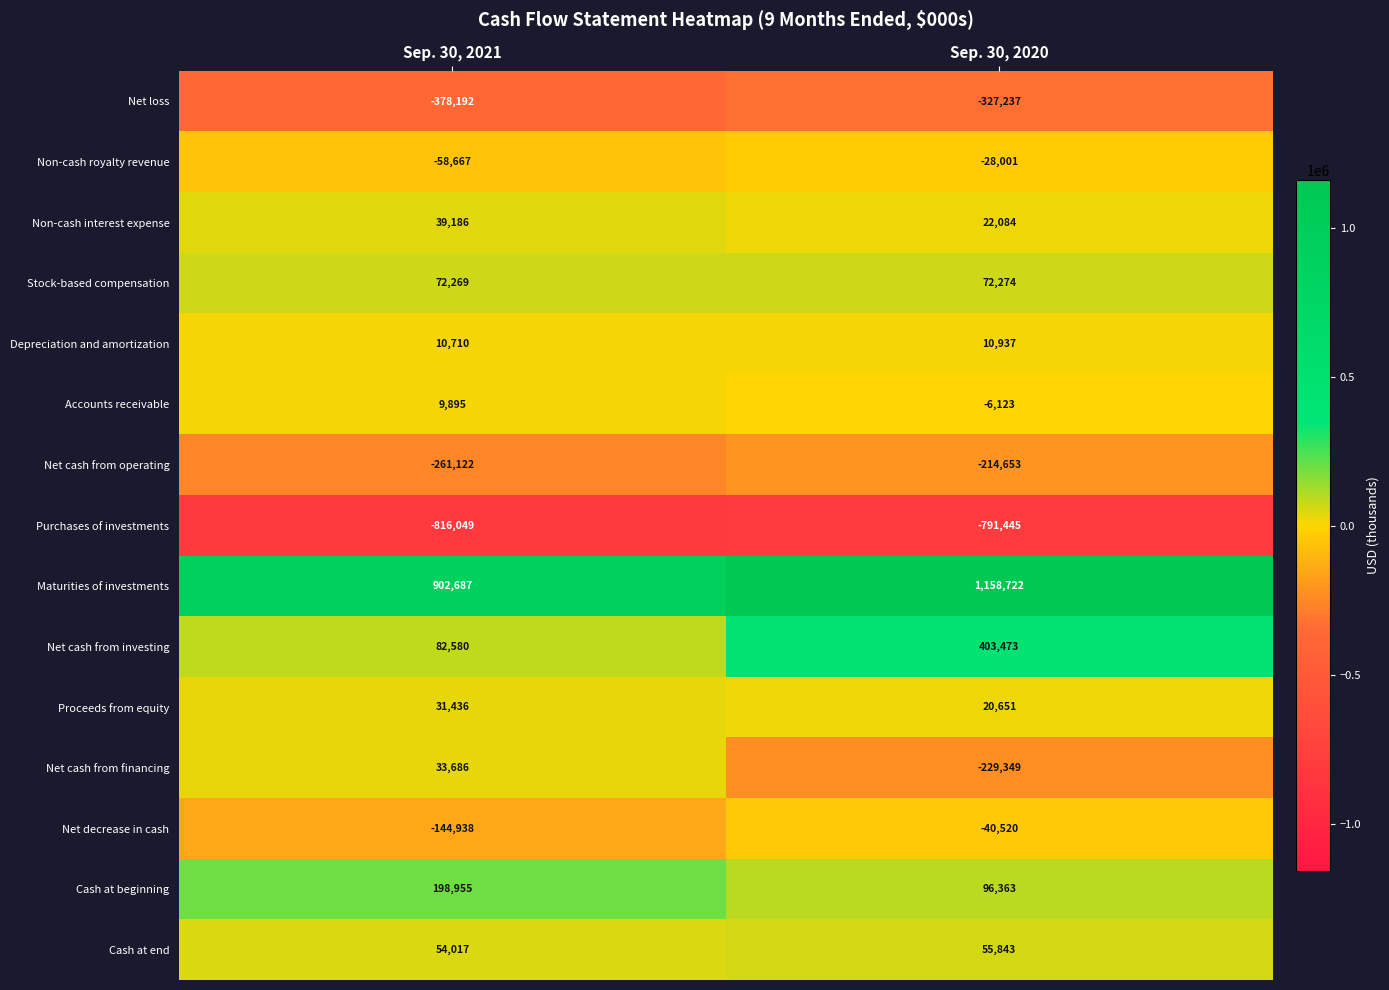

The value of Cash at beginning at Sep. 30, 2020 is 31118. True or false?

False